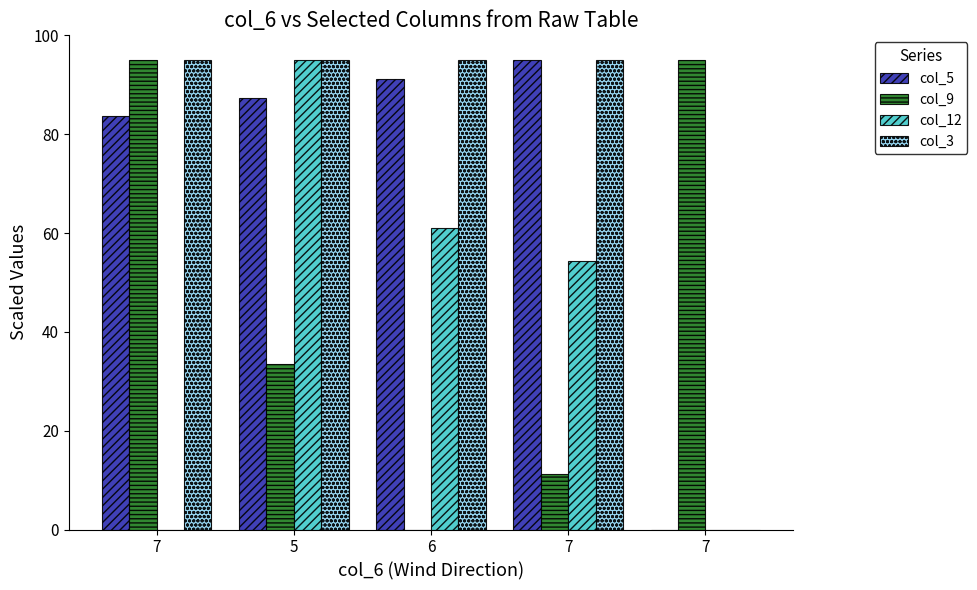

Rank the categories by col_12 value from highest to lowest.

5, 6, 7, 7, 7